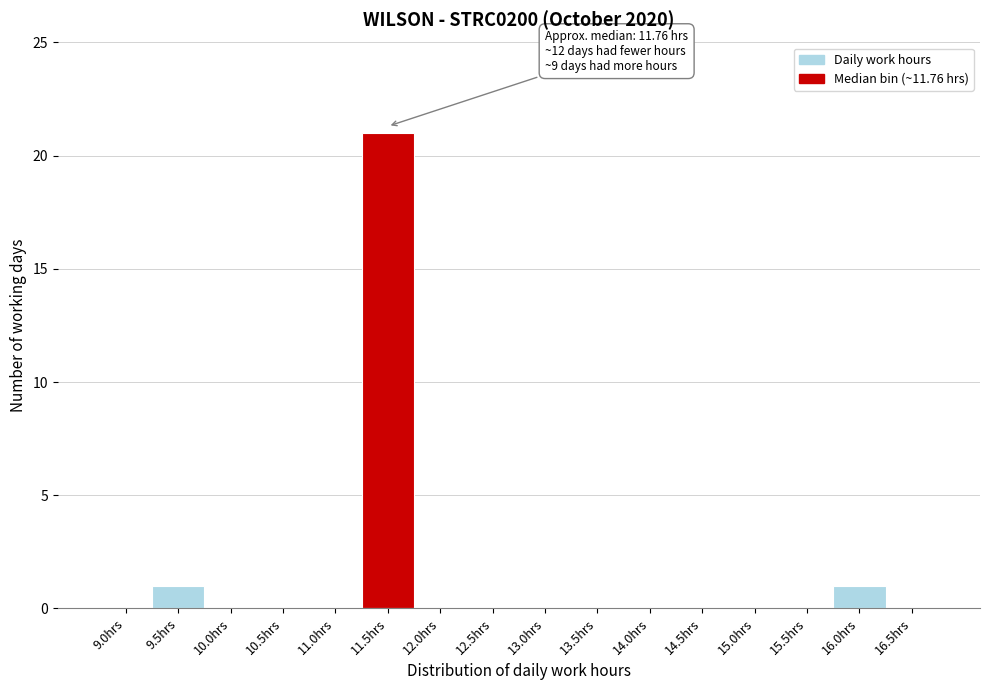

Reading left to right, extract all data points from this chart.

9.0hrs=0	9.5hrs=1	10.0hrs=0	10.5hrs=0	11.0hrs=0	11.5hrs=21	12.0hrs=0	12.5hrs=0	13.0hrs=0	13.5hrs=0	14.0hrs=0	14.5hrs=0	15.0hrs=0	15.5hrs=0	16.0hrs=1	16.5hrs=0